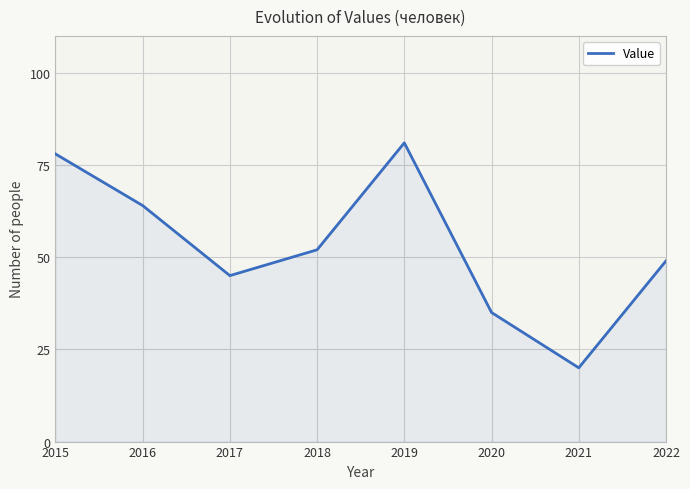

Rank the categories by value from lowest to highest.

2021, 2020, 2017, 2022, 2018, 2016, 2015, 2019